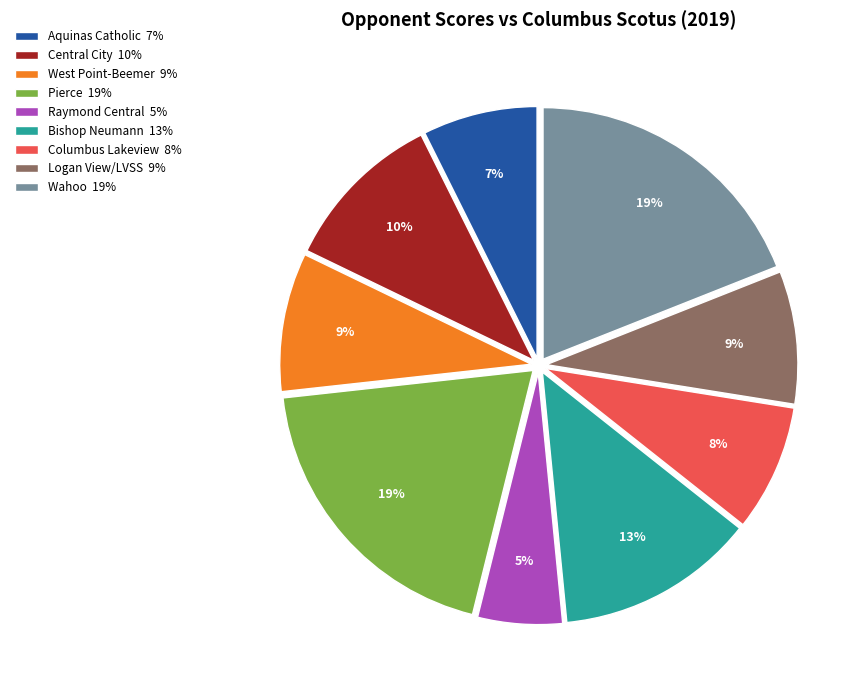

The Raymond Central slice represents 17% of the pie. True or false?

False